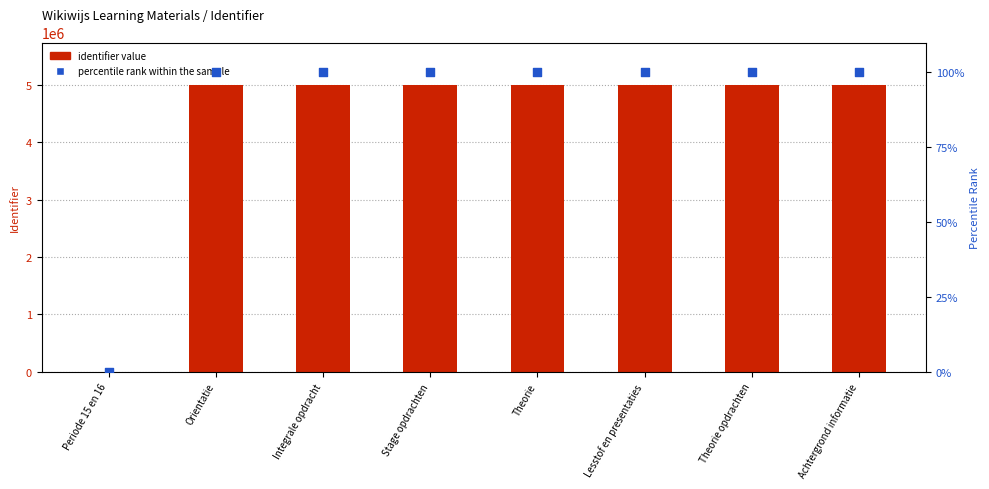

What is the total value across all series at Lesstof en presentaties?

4994740